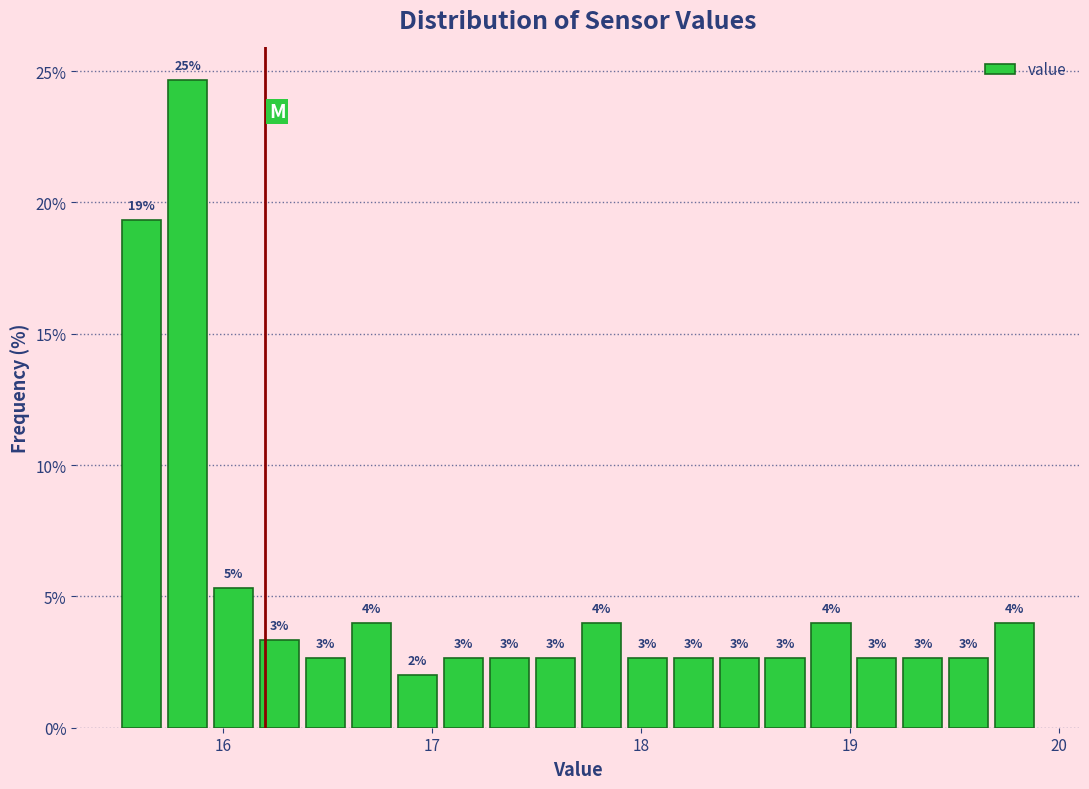

Read against the x-axis, roughly where is the centre of the tallest bar?

15.8